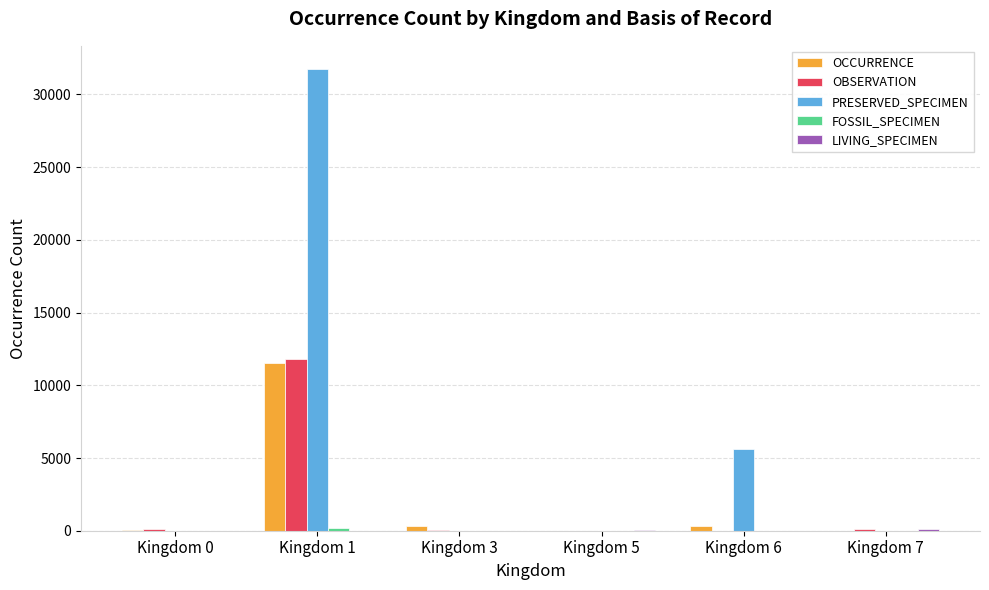

Which series has the largest total across all categories?

PRESERVED_SPECIMEN